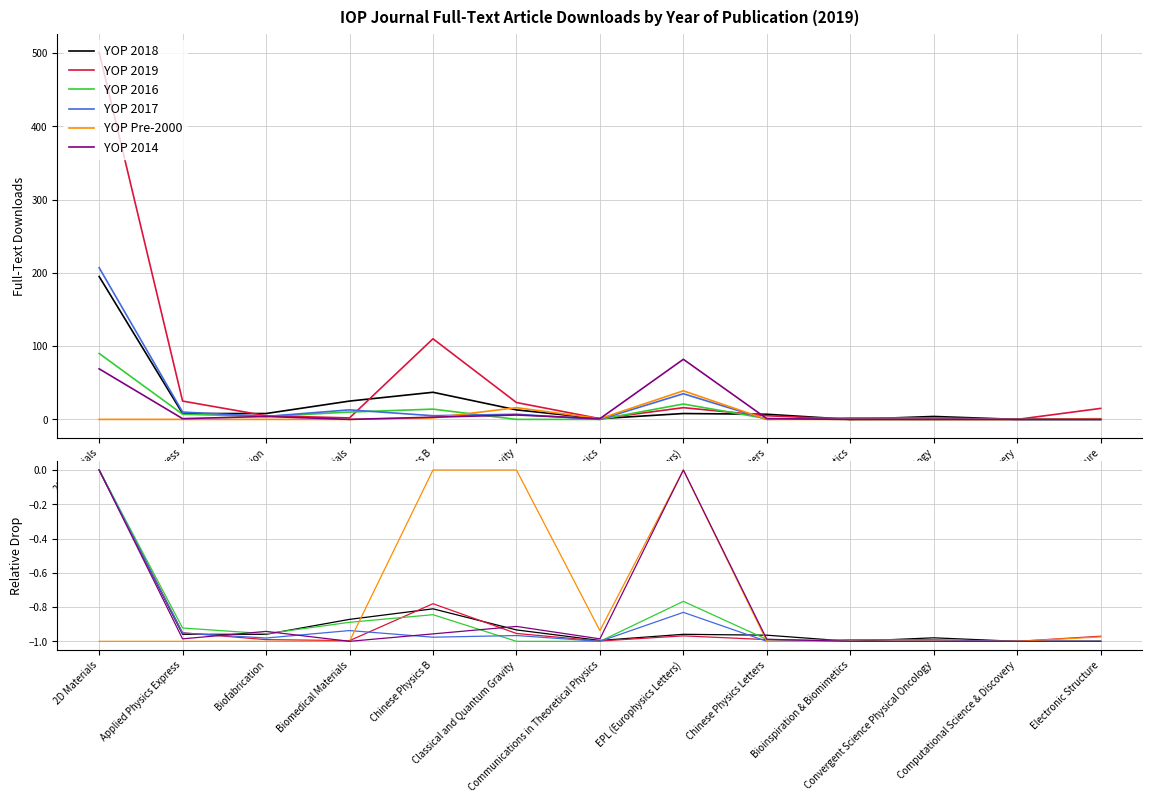

How many values in the YOP 2018 series are below 0?

12